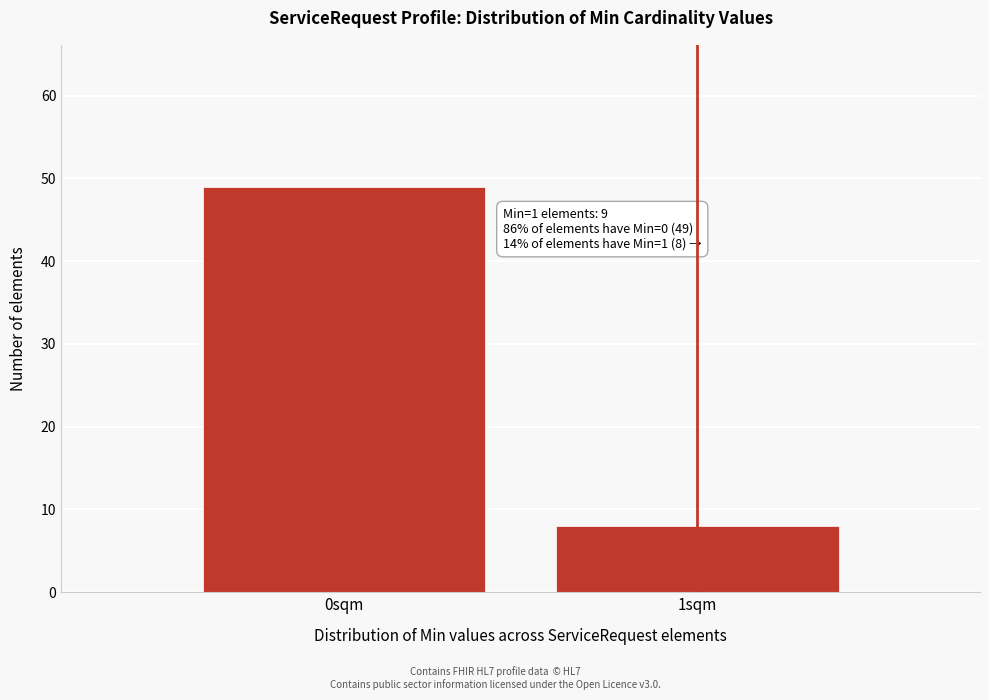

Reading left to right, list all the values displayed in this chart.

49	8